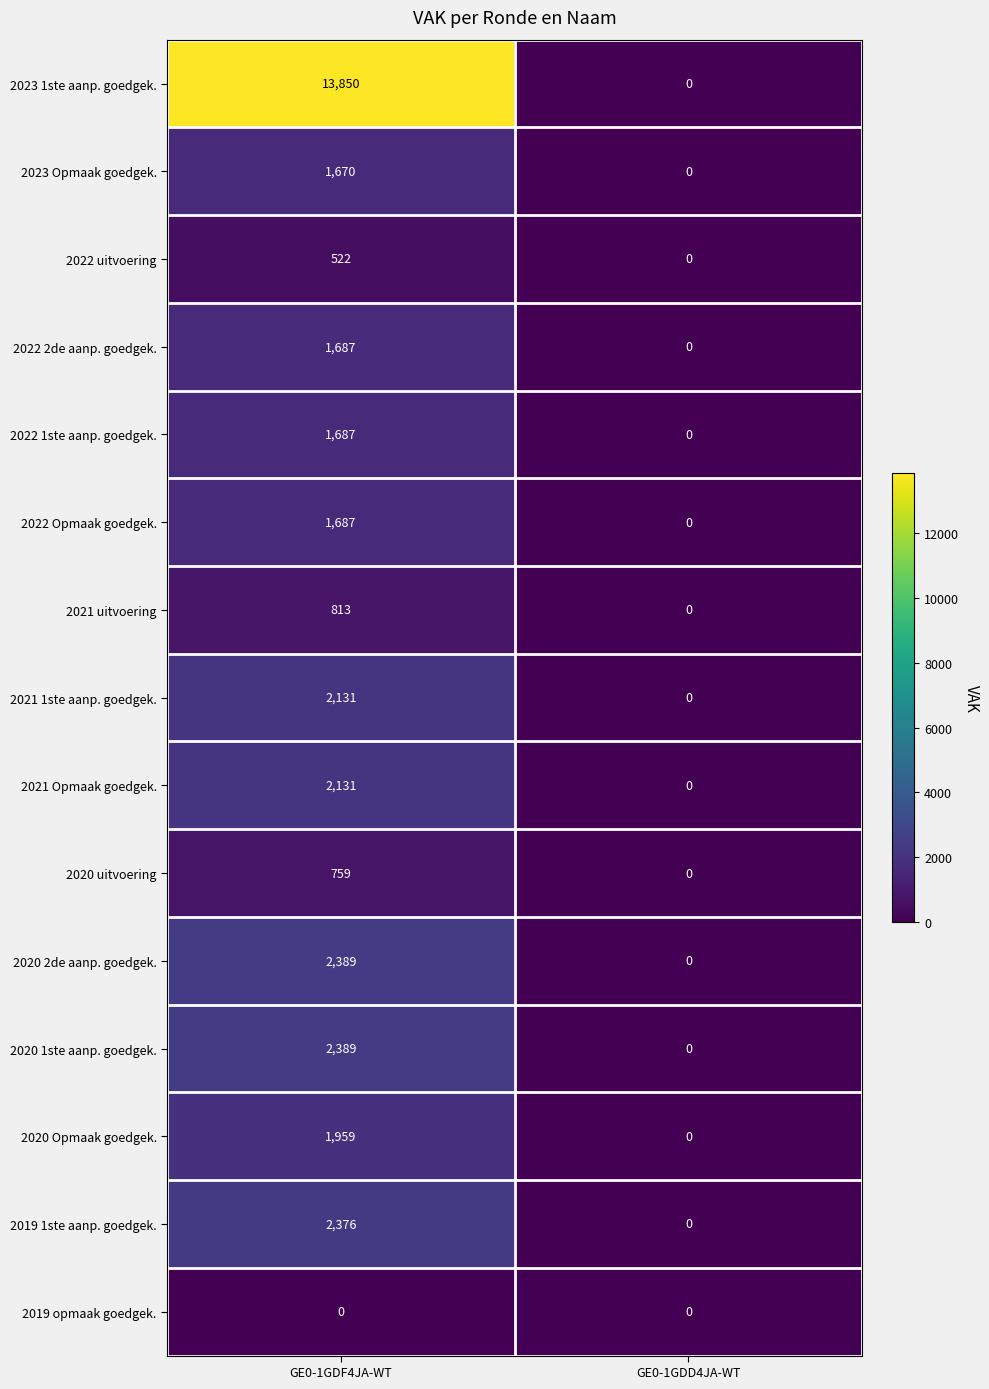

Reading left to right, what are all the values shown in this chart?

2023 1ste aanp. goedgek.: GE0-1GDF4JA-WT=13850	GE0-1GDD4JA-WT=0
2023 Opmaak goedgek.: GE0-1GDF4JA-WT=1670	GE0-1GDD4JA-WT=0
2022 uitvoering: GE0-1GDF4JA-WT=522	GE0-1GDD4JA-WT=0
2022 2de aanp. goedgek.: GE0-1GDF4JA-WT=1687	GE0-1GDD4JA-WT=0
2022 1ste aanp. goedgek.: GE0-1GDF4JA-WT=1687	GE0-1GDD4JA-WT=0
2022 Opmaak goedgek.: GE0-1GDF4JA-WT=1687	GE0-1GDD4JA-WT=0
2021 uitvoering: GE0-1GDF4JA-WT=813	GE0-1GDD4JA-WT=0
2021 1ste aanp. goedgek.: GE0-1GDF4JA-WT=2131	GE0-1GDD4JA-WT=0
2021 Opmaak goedgek.: GE0-1GDF4JA-WT=2131	GE0-1GDD4JA-WT=0
2020 uitvoering: GE0-1GDF4JA-WT=759	GE0-1GDD4JA-WT=0
2020 2de aanp. goedgek.: GE0-1GDF4JA-WT=2389	GE0-1GDD4JA-WT=0
2020 1ste aanp. goedgek.: GE0-1GDF4JA-WT=2389	GE0-1GDD4JA-WT=0
2020 Opmaak goedgek.: GE0-1GDF4JA-WT=1959	GE0-1GDD4JA-WT=0
2019 1ste aanp. goedgek.: GE0-1GDF4JA-WT=2376	GE0-1GDD4JA-WT=0
2019 opmaak goedgek.: GE0-1GDF4JA-WT=0	GE0-1GDD4JA-WT=0